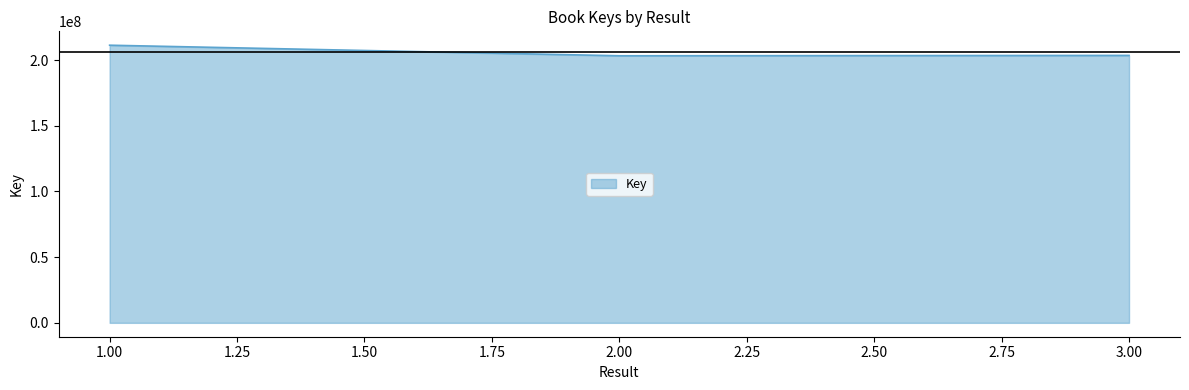

The value at 2.00 is 203290956. True or false?

True